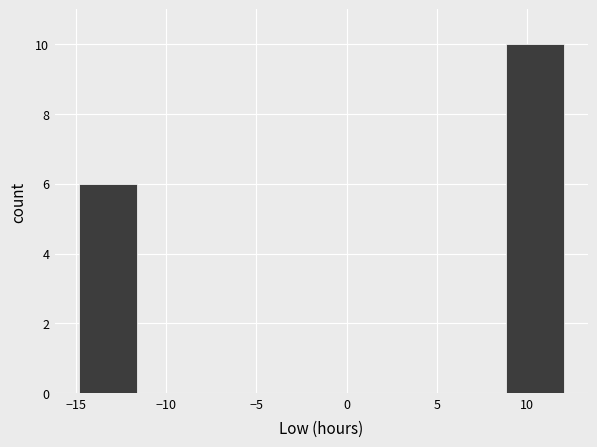

What is the height of the bar covering 9.0 to 12.0 on the x-axis? Neither the bar edges nor the heights are printed on the chart, so give them approximately, as read against the axes.

10